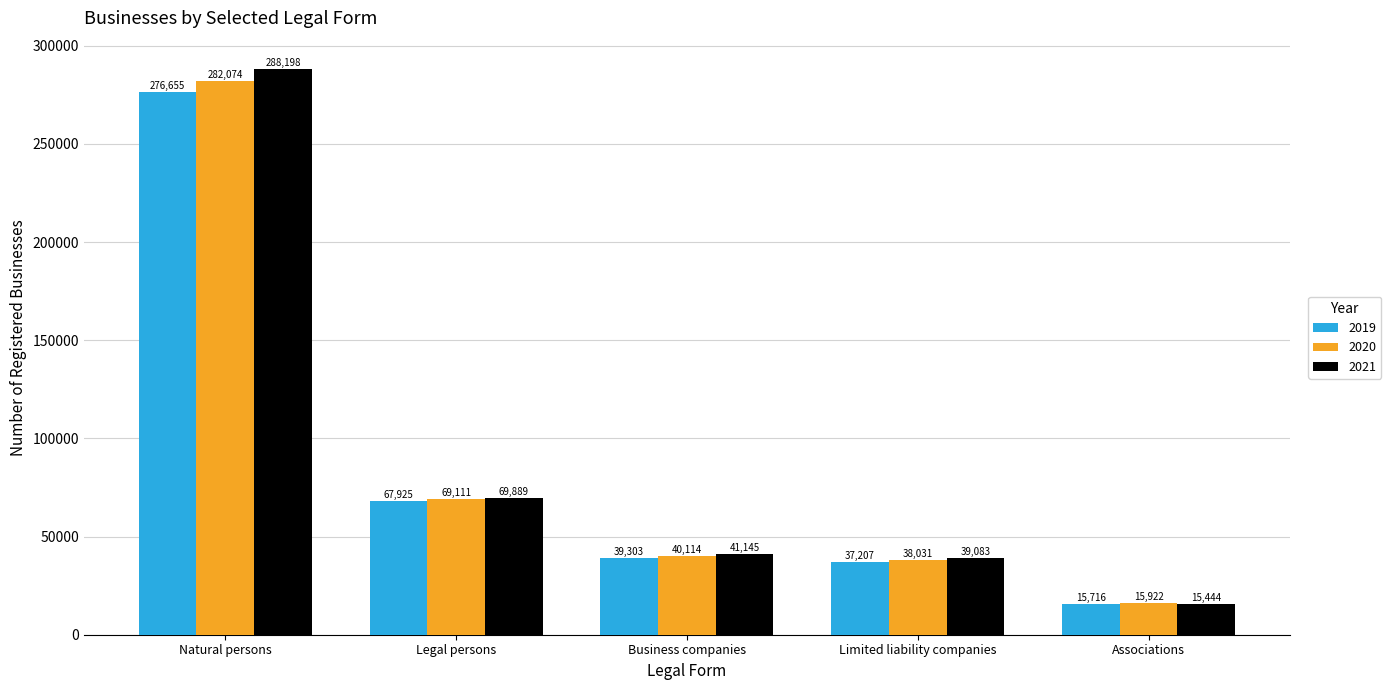

Is the value of 2021 at Natural persons greater than the value of 2020 at Limited liability companies?

Yes